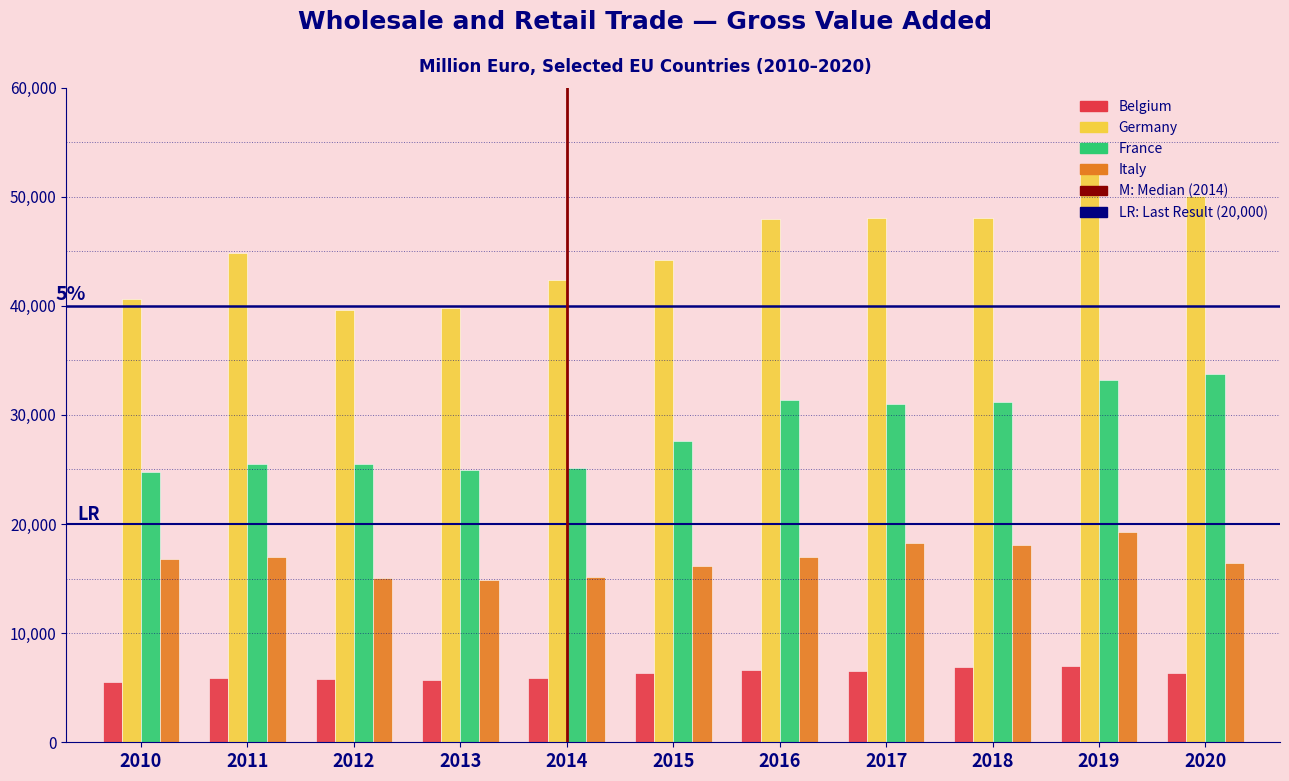

Is the value of France at 2015 greater than the value of Germany at 2017?

No